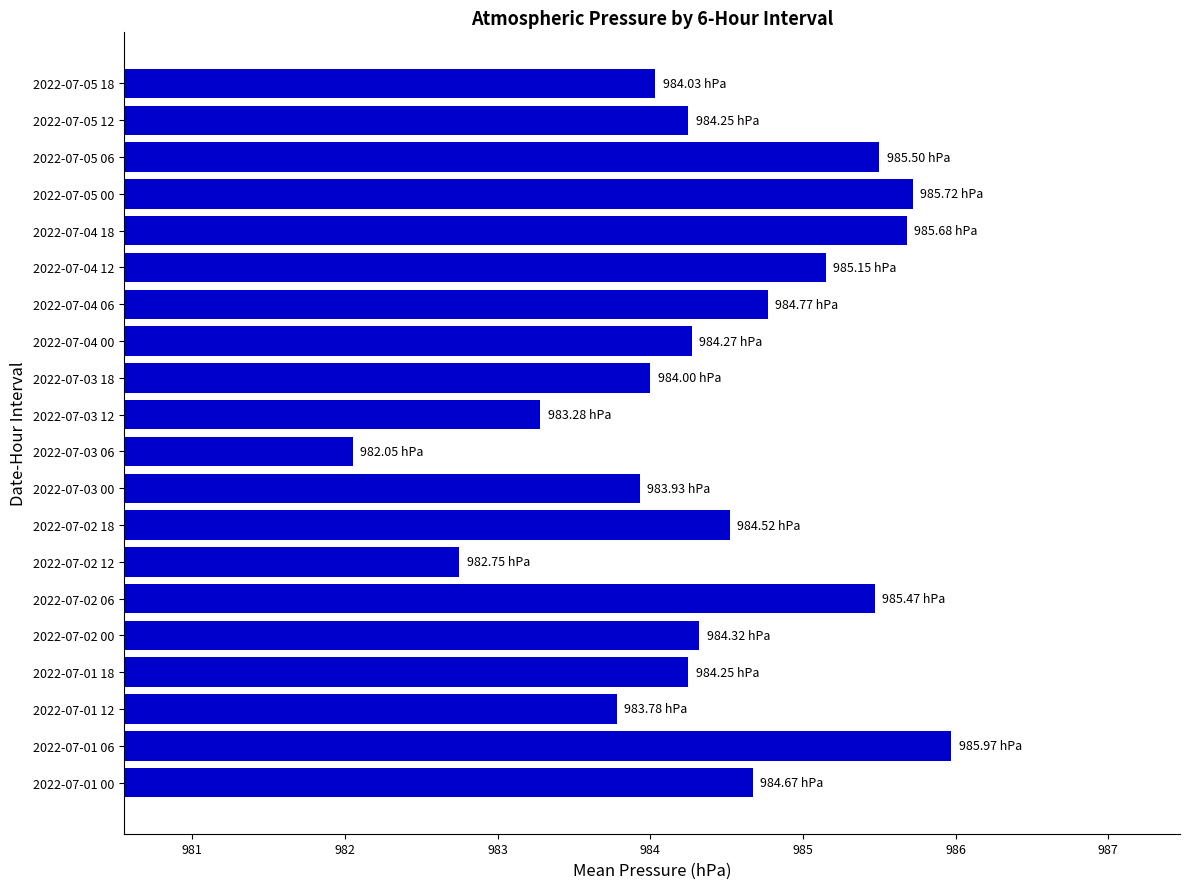

How many data points does each series have?

20